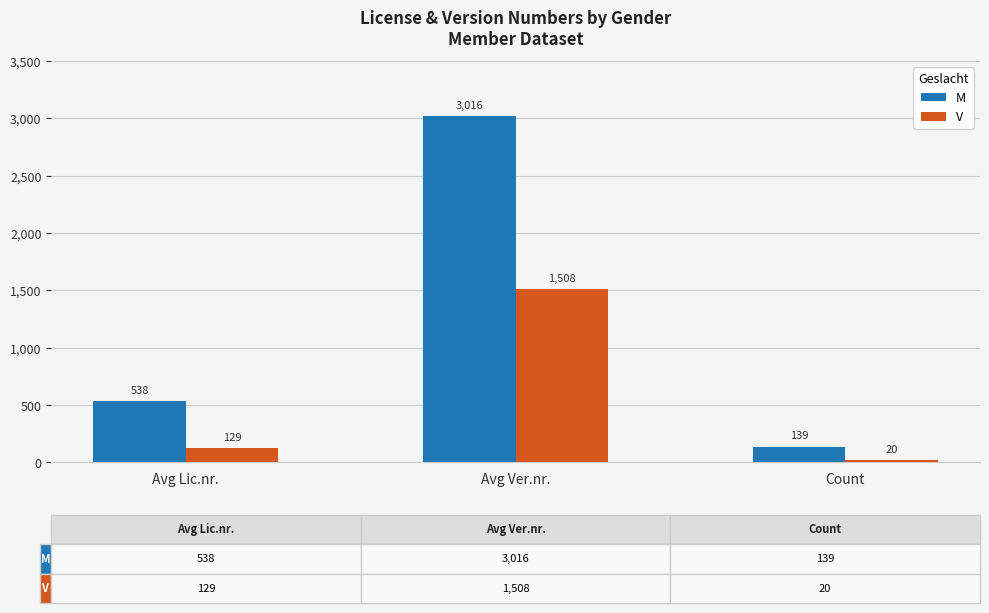

Reading left to right, transcribe all the data shown in this chart.

M: Avg Lic.nr.=538	Avg Ver.nr.=3016	Count=139
V: Avg Lic.nr.=129	Avg Ver.nr.=1508	Count=20